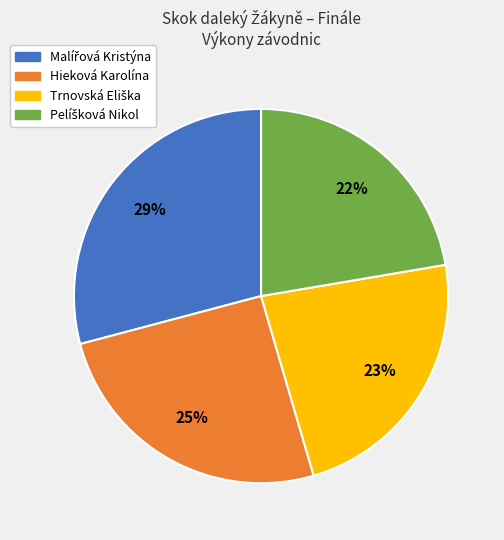

Count the number of slices in the pie.

4